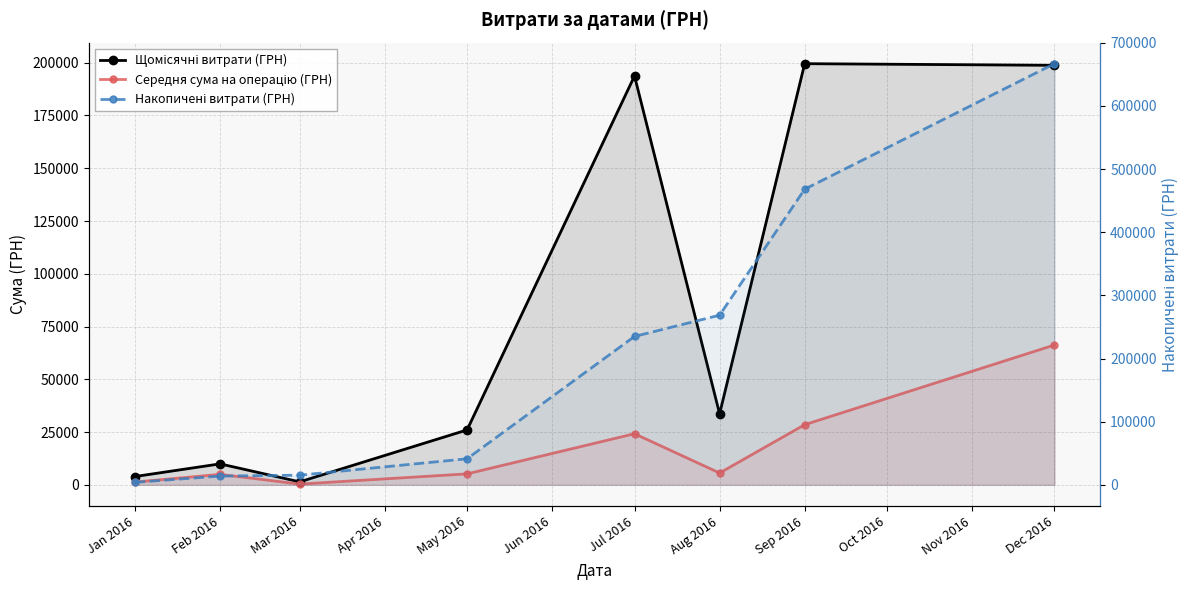

Which series has the largest total across all categories?

Накопичені витрати (ГРН)